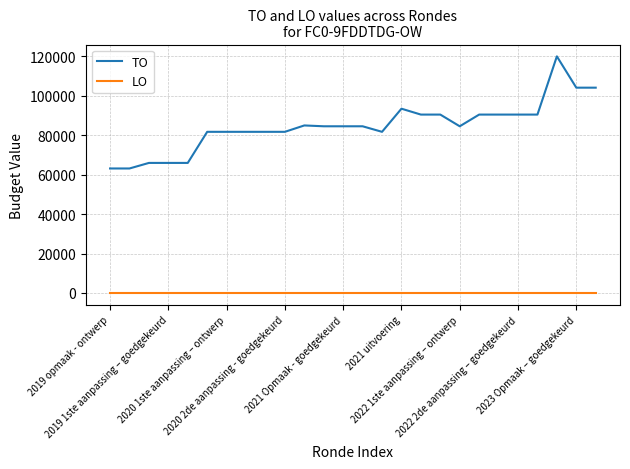

Rank the series by their average value, from lowest to highest.

LO, TO